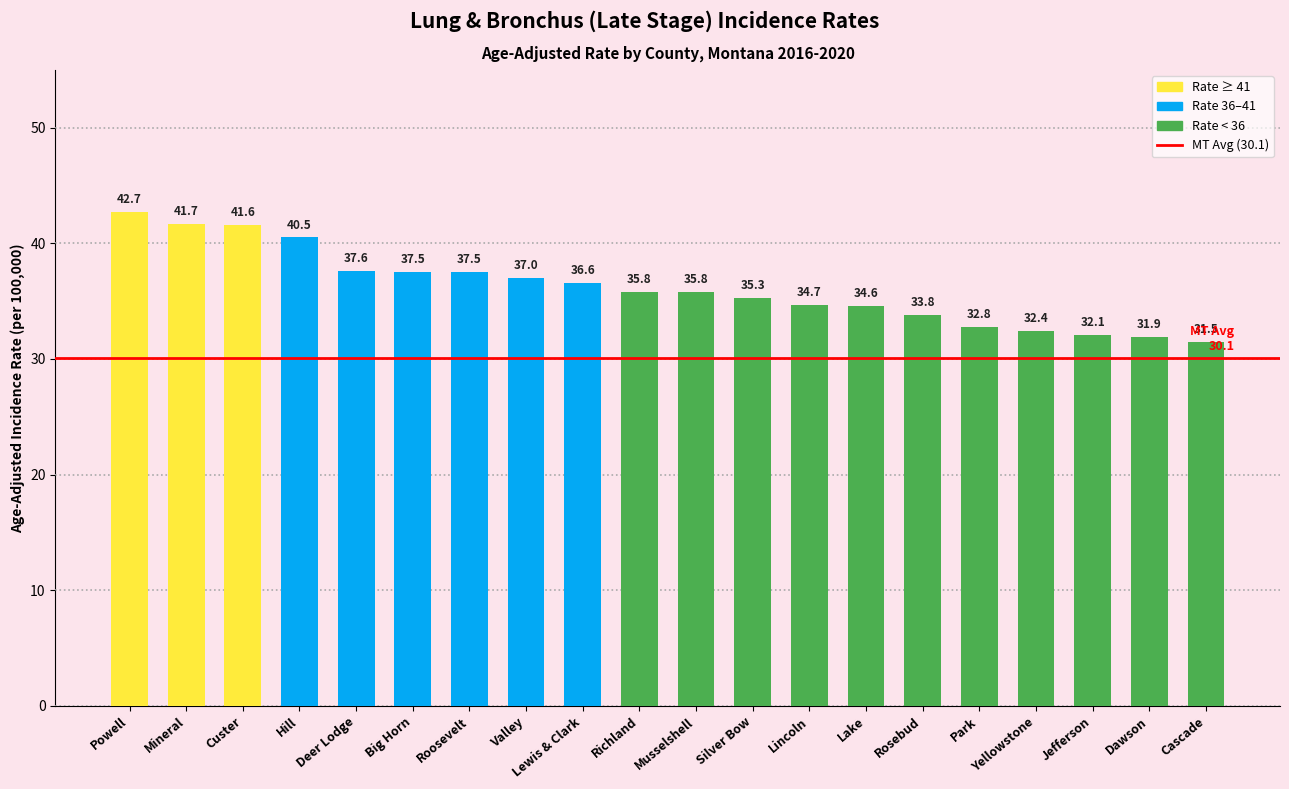

What is the change in value from Roosevelt to Richland?

-1.7